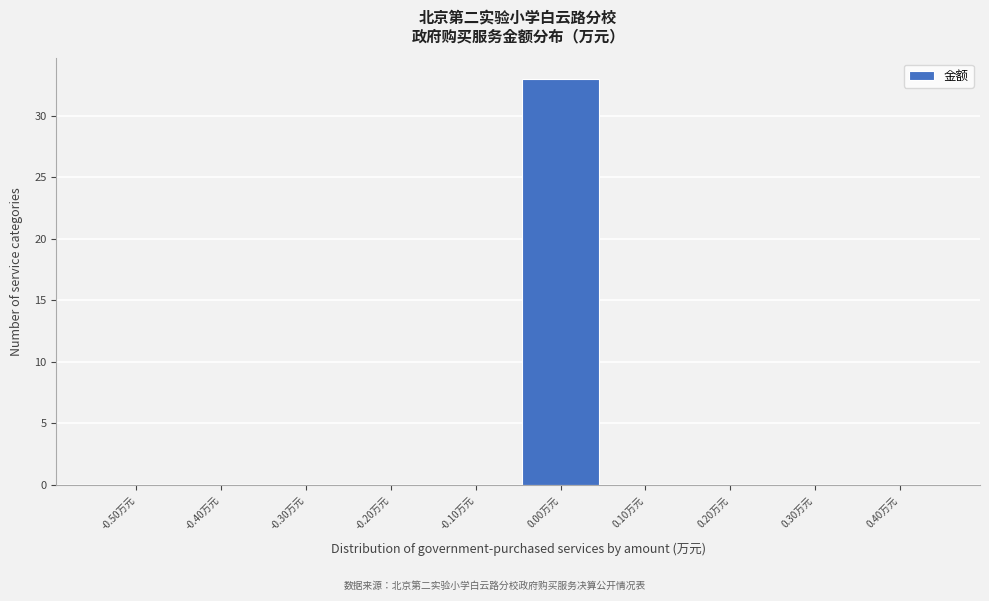

Reading right to left, extract all data points from this chart.

0.40万元=0	0.30万元=0	0.20万元=0	0.10万元=0	0.00万元=33	-0.10万元=0	-0.20万元=0	-0.30万元=0	-0.40万元=0	-0.50万元=0